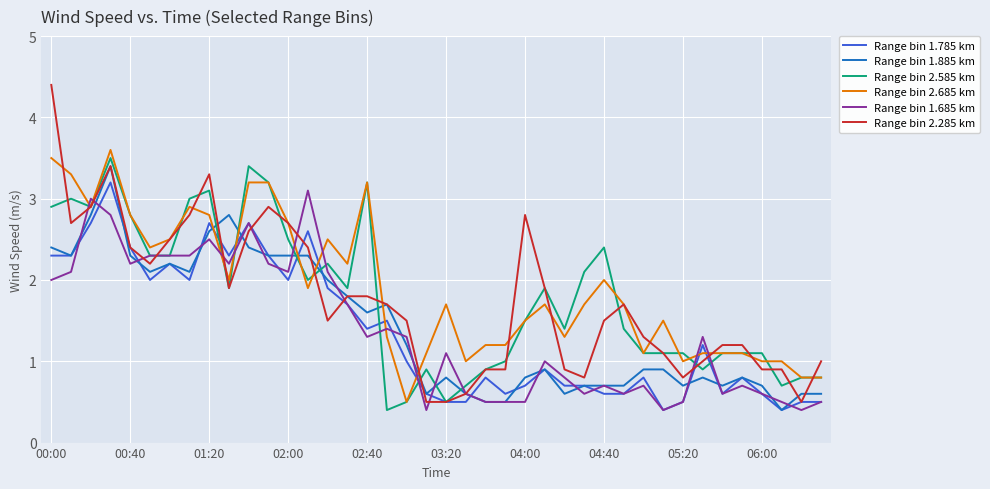

Which series has the largest range (max minus min)?

Range bin 2.285 km